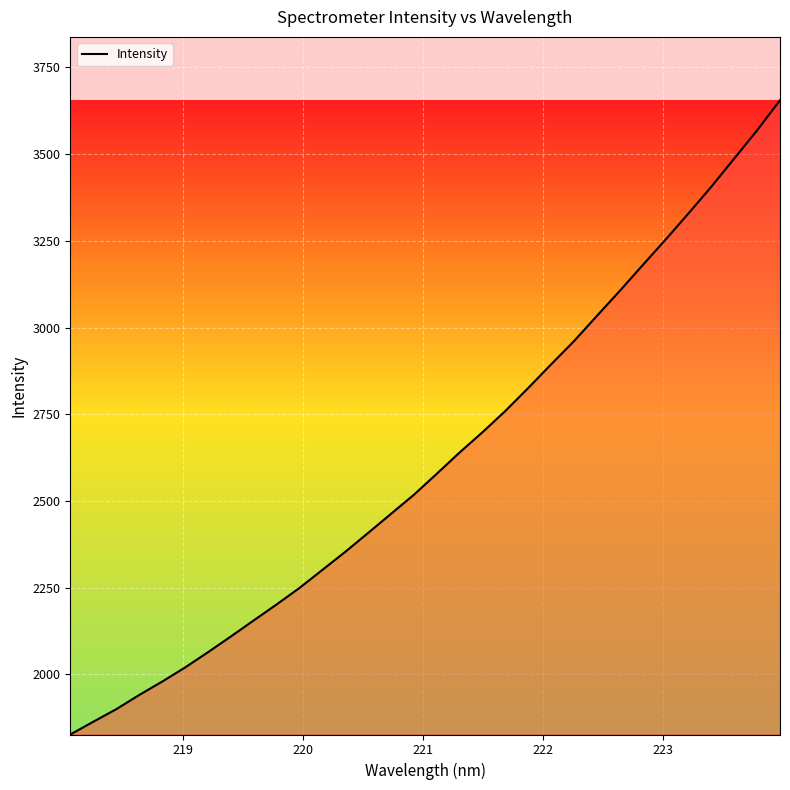

Reading left to right, extract all data points from this chart.

1826.9	1863.5	1899.7	1940.6	1979.1	2019.8	2063.8	2109.2	2155.6	2201.6	2249.3	2301.3	2353.5	2408.0	2463.2	2518.2	2578.7	2640.2	2698.6	2760.1	2826.4	2894.4	2961.4	3034.2	3106.2	3180.3	3253.8	3329.3	3406.3	3487.4	3568.6	3655.2